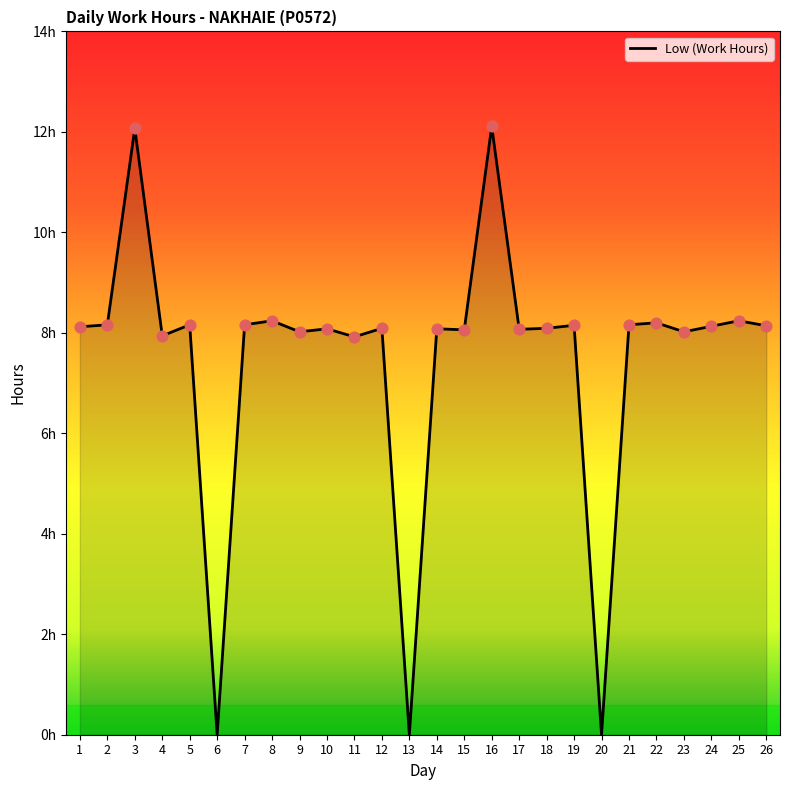

Which has a higher value, 25 or 2?

25